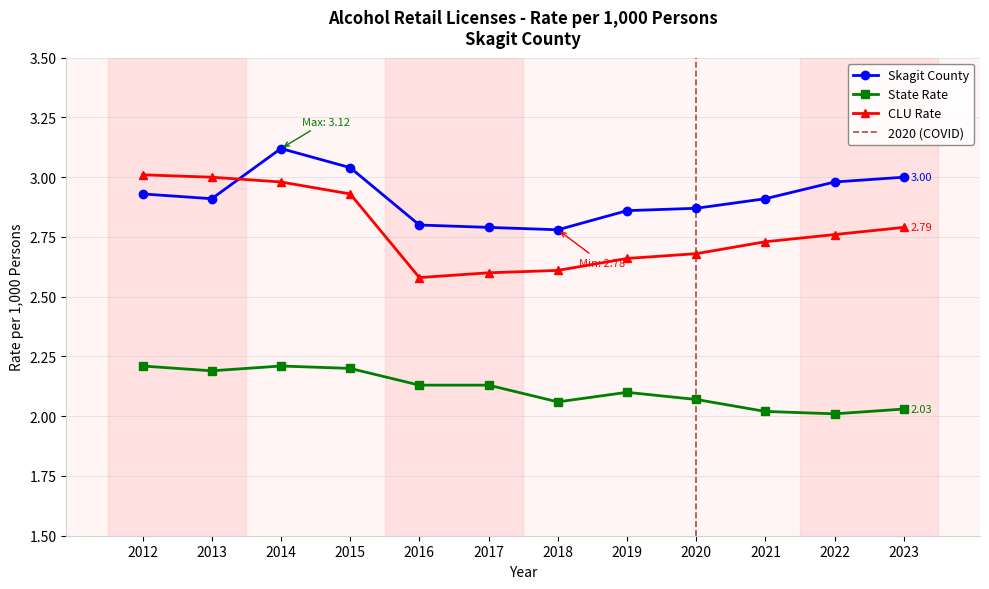

Reading left to right, extract all data points from this chart.

Skagit County: 2.9	2.9	3.1	3.0	2.8	2.8	2.8	2.9	2.9	2.9	3.0	3.0
State Rate: 2.2	2.2	2.2	2.2	2.1	2.1	2.1	2.1	2.1	2.0	2.0	2.0
CLU Rate: 3.0	3.0	3.0	2.9	2.6	2.6	2.6	2.7	2.7	2.7	2.8	2.8